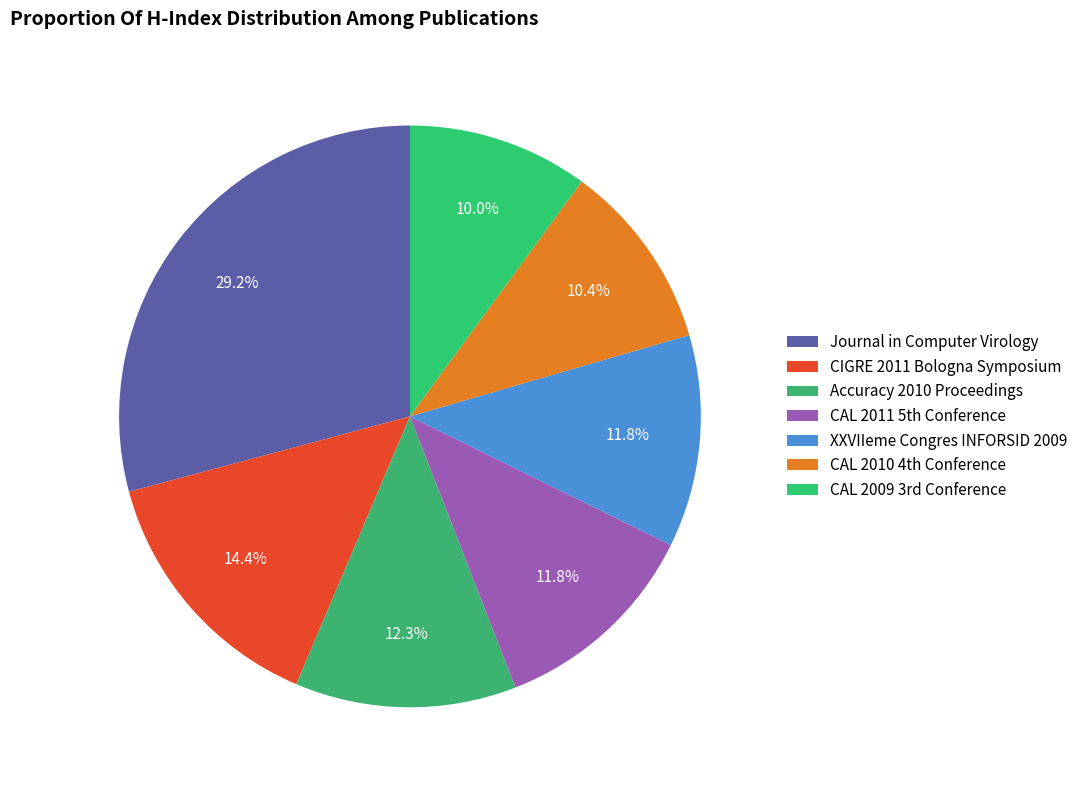

Which category has the biggest portion of the pie?

Journal in Computer Virology